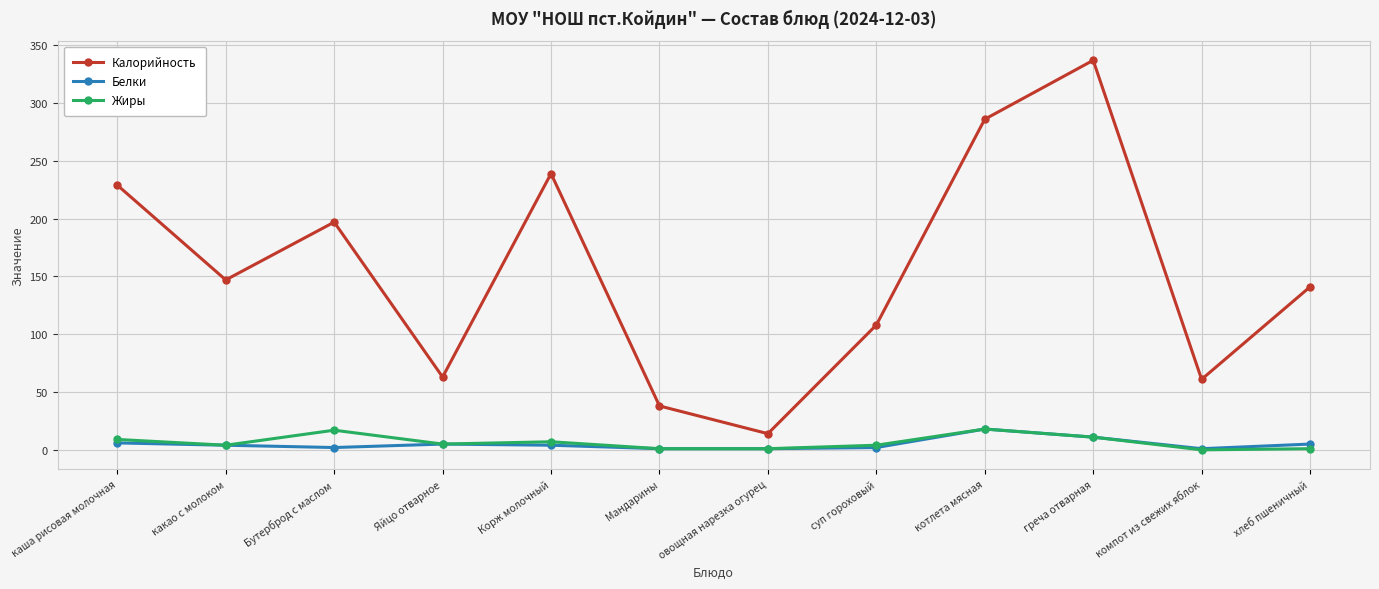

The Калорийность series shows 229 at каша рисовая молочная. True or false?

True